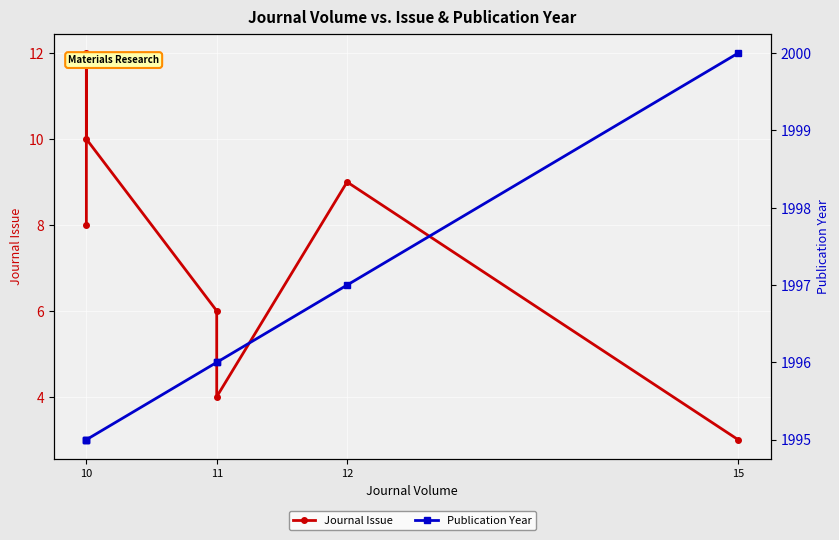

What is the maximum value shown in the chart?

2000